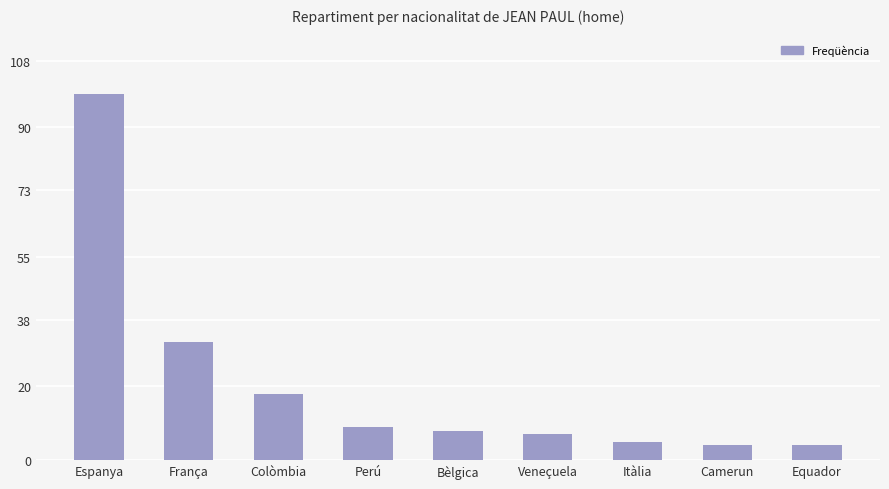

Does the chart contain stacked bars?

No